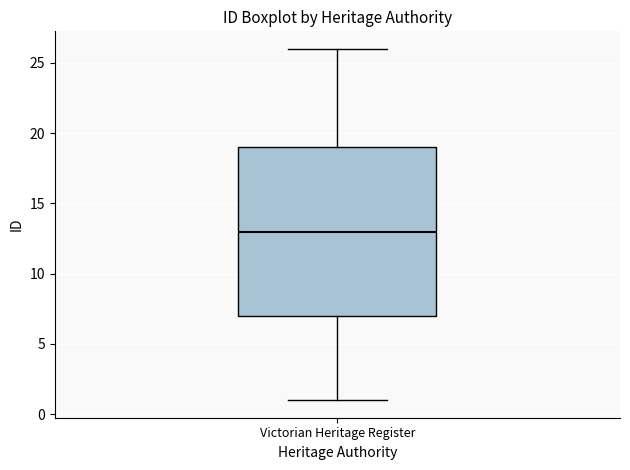

Read this box plot against the y-axis: the position of the median line, the range covered by the box, and the ends of both whiskers. The values are not printed on the chart, so give them approximately, as read against the axis.

median 13, box 7 to 19, whiskers 1 to 26